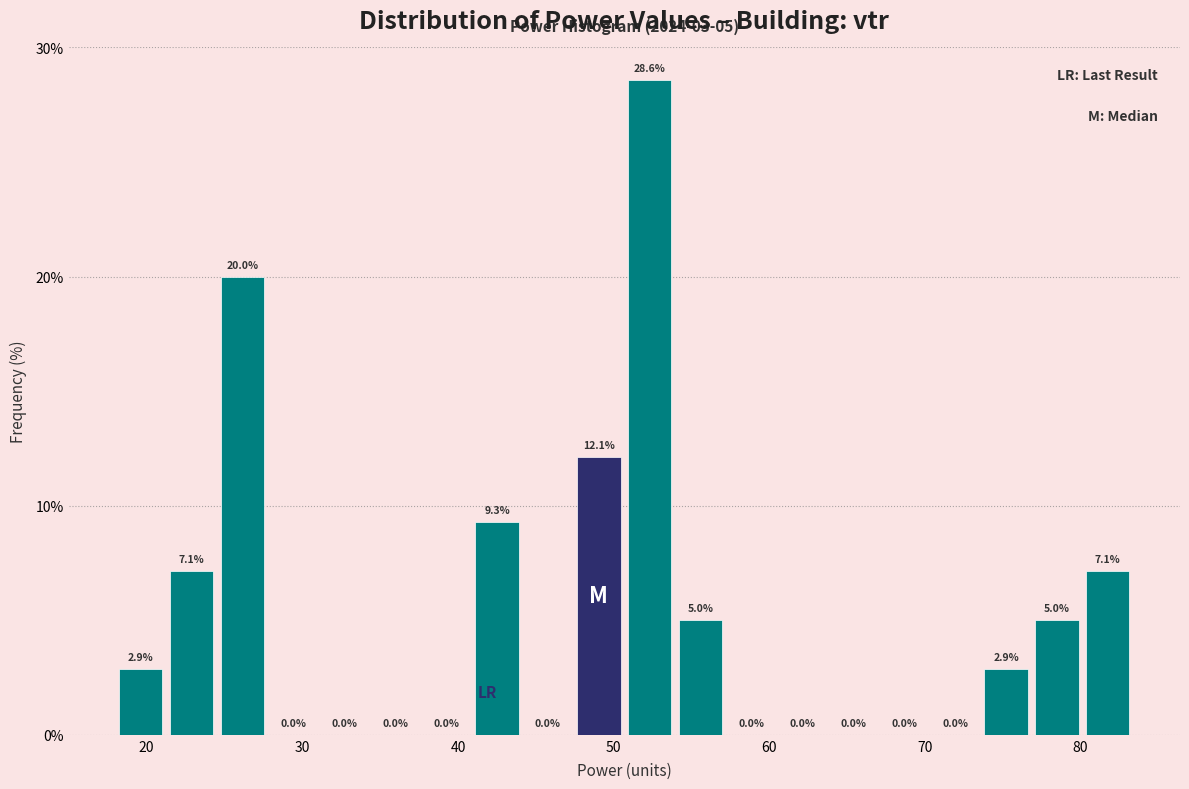

Read against the x-axis, roughly where is the centre of the tallest bar?

52